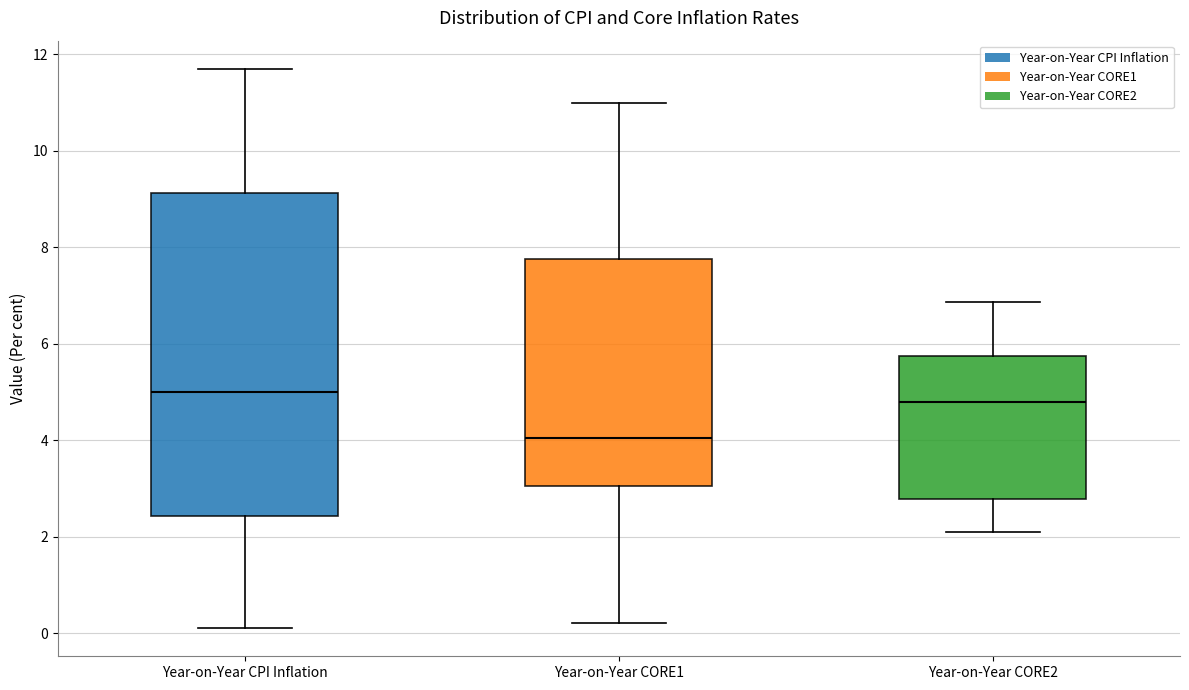

Where is the upper edge of the box for Year-on-Year CORE2 on the y-axis? The values are not printed on the chart, so give them approximately, as read against the axis.

5.8